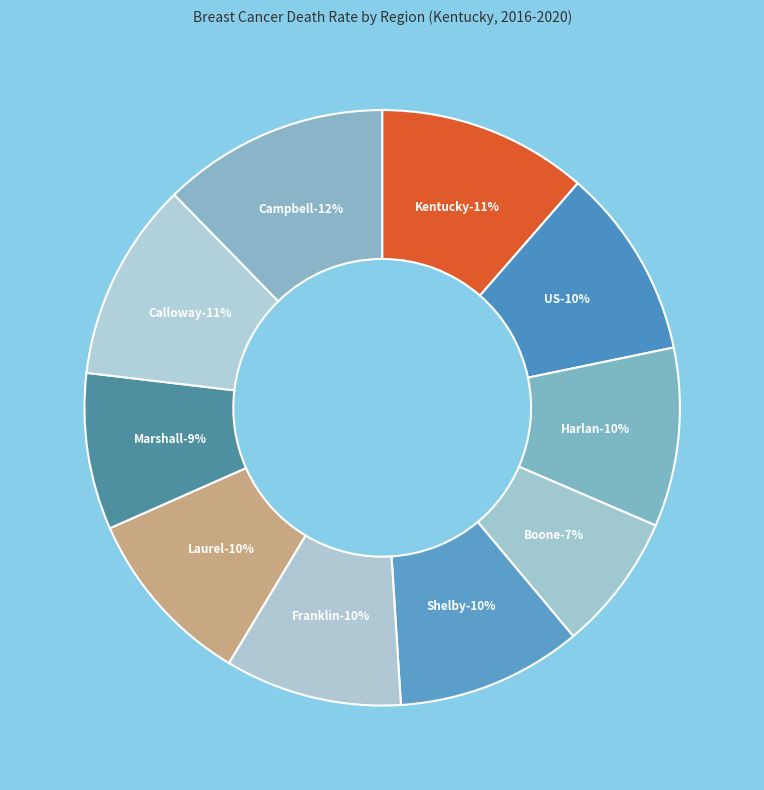

To the nearest percent, what percentage of the pie is Kentucky?

11%